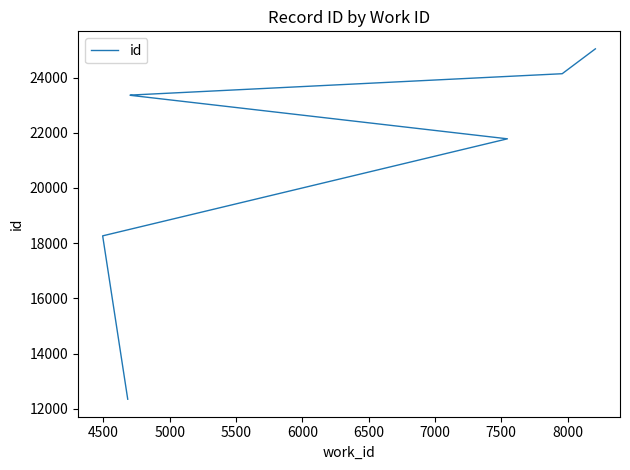

Approximately how many times larger is the value at 6500 compared to 6000?

1.0